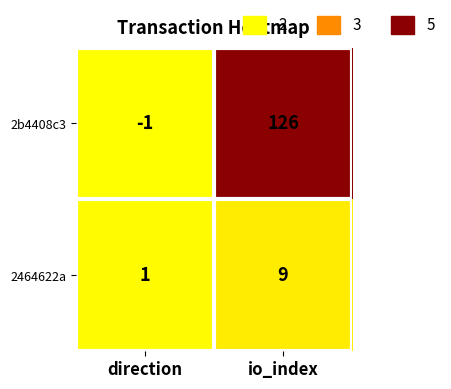

Reading left to right, what are all the values shown in this chart?

2b4408c3: -1	126
2464622a: 1	9